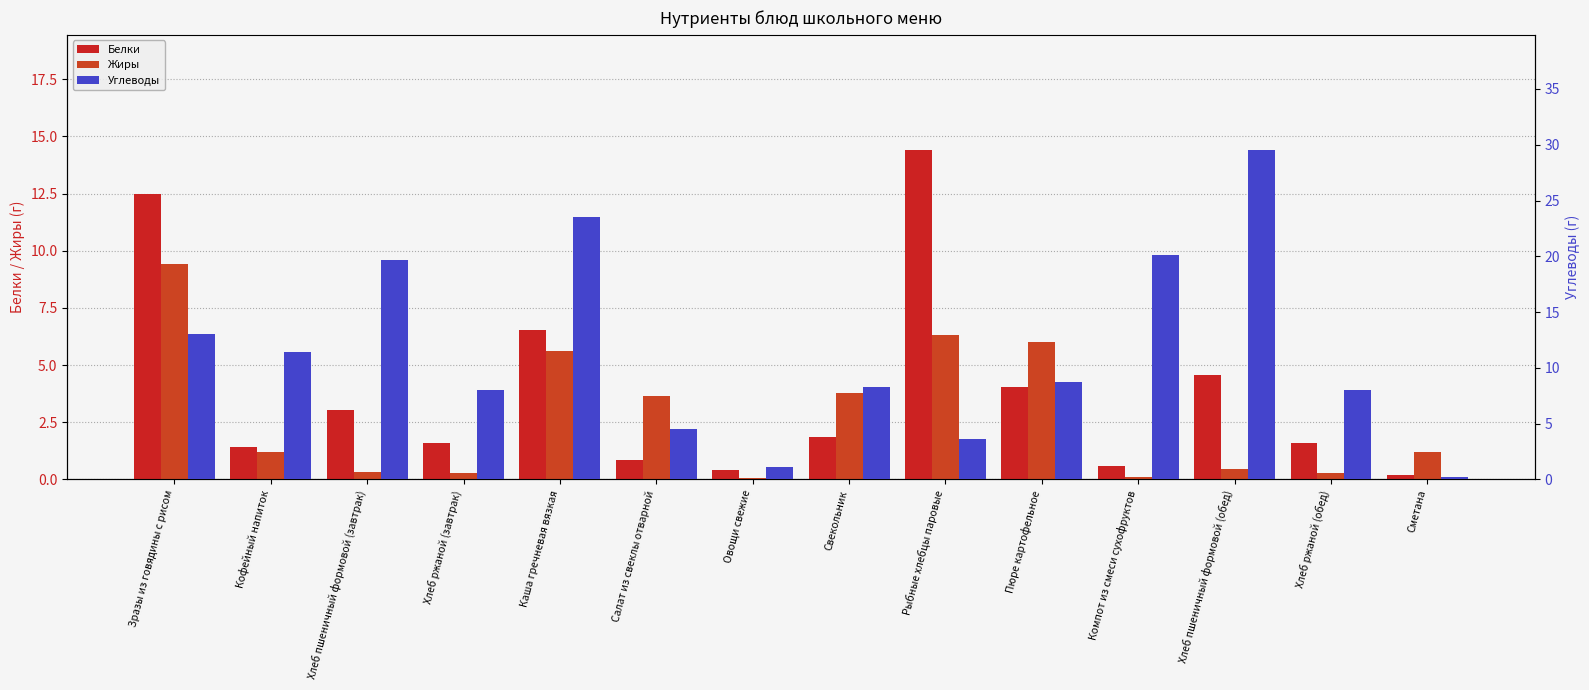

Reading left to right, transcribe all the data shown in this chart.

Белки: 12.5	1.4	3.0	1.6	6.5	0.8	0.4	1.9	14.4	4.0	0.6	4.6	1.6	0.2
Жиры: 9.4	1.2	0.3	0.3	5.6	3.7	0.1	3.8	6.3	6.0	0.1	0.5	0.3	1.2
Углеводы: 13.1	11.4	19.7	8.0	23.6	4.6	1.1	8.3	3.6	8.7	20.1	29.5	8.0	0.3